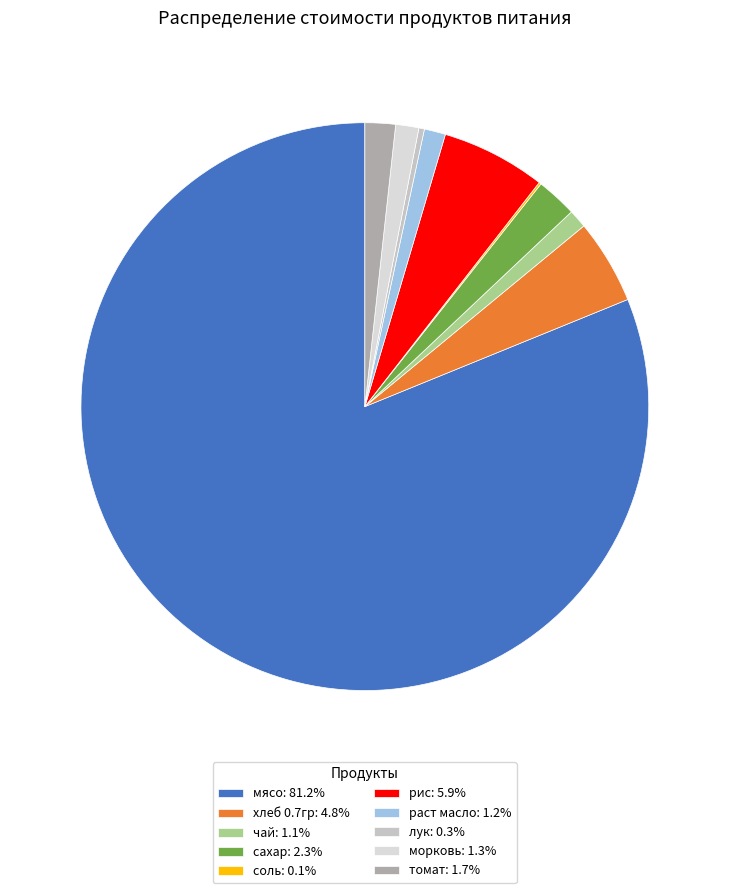

Count the number of slices in the pie.

10